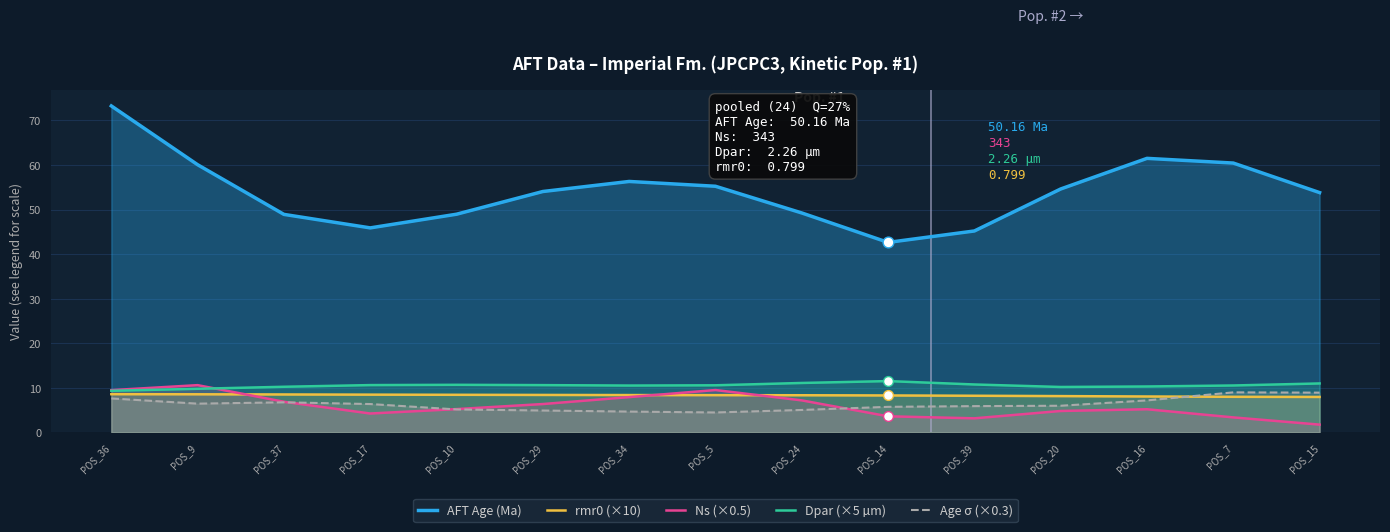

Which series has the largest total across all categories?

AFT Age (Ma)